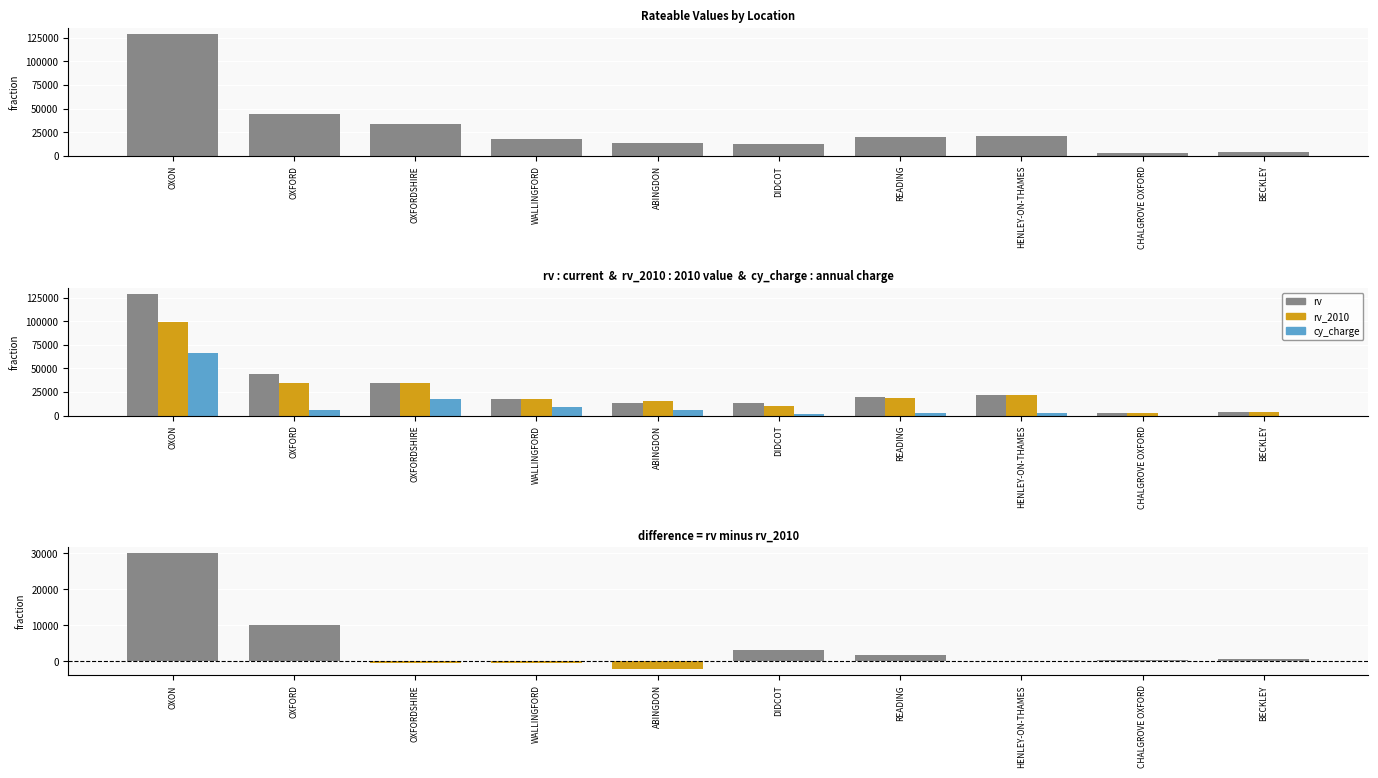

Where is rv nearest to the value 66050?

OXFORD